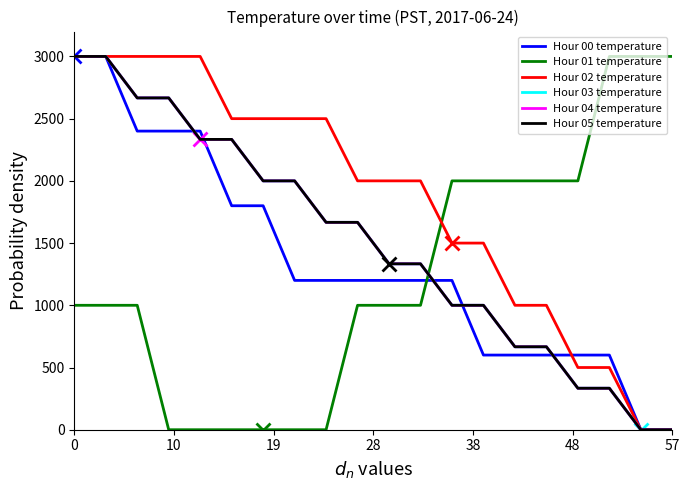

Does the chart display data point markers on the line(s)?

No